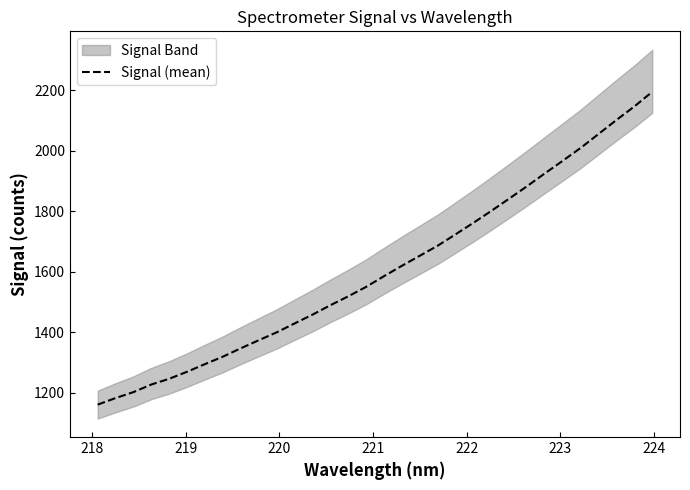

What is the maximum value shown in the chart?

2194.4